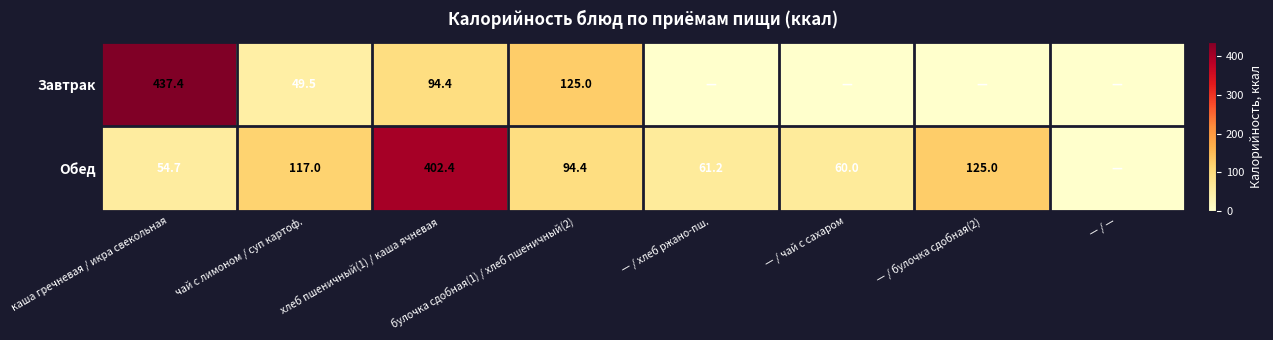

What is the difference between the Обед values at — / чай с сахаром and чай с лимоном / суп картоф.?

57.0